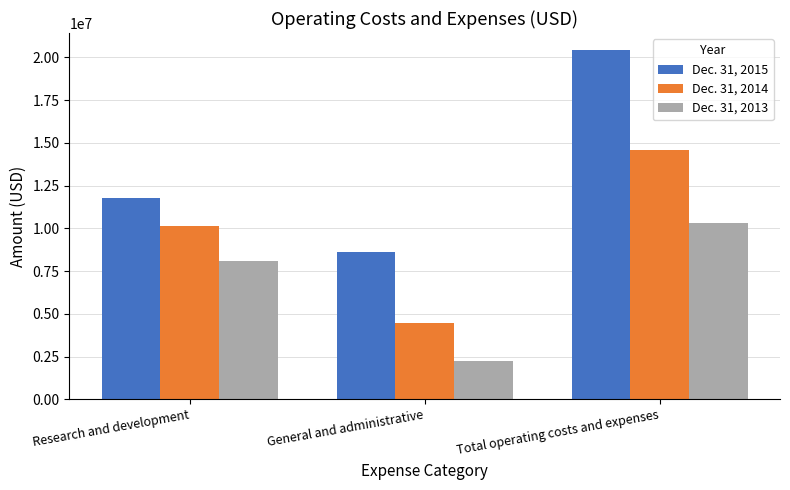

Reading right to left, list all the values displayed in this chart.

Dec. 31, 2015: Total operating costs and expenses=20398352	General and administrative=8597010	Research and development=11801342
Dec. 31, 2014: Total operating costs and expenses=14591428	General and administrative=4473654	Research and development=10117774
Dec. 31, 2013: Total operating costs and expenses=10311658	General and administrative=2214884	Research and development=8096774